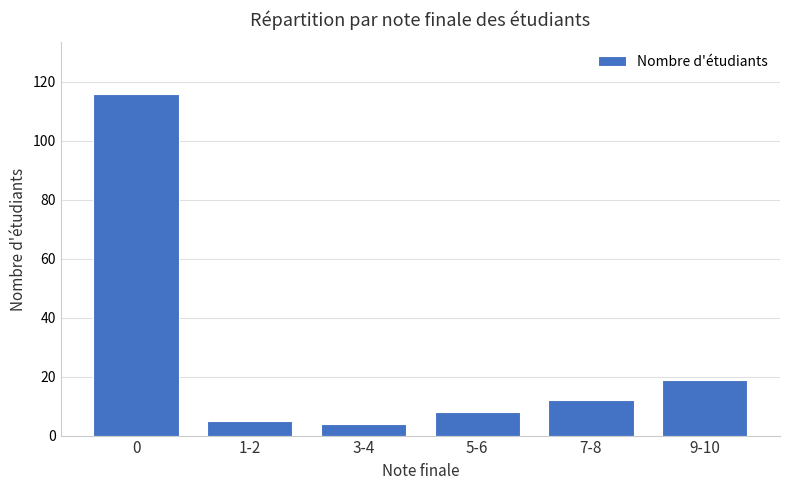

True or false: the data shows 5 at 1-2.

True